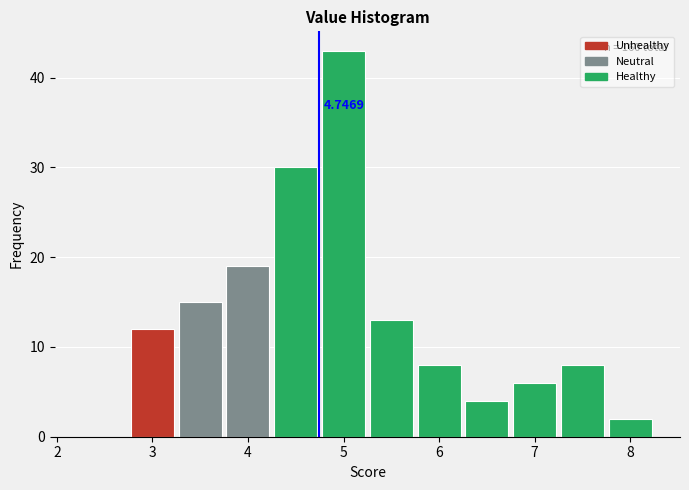

Which range on the x-axis has the tallest bar?

4.75 to 5.25